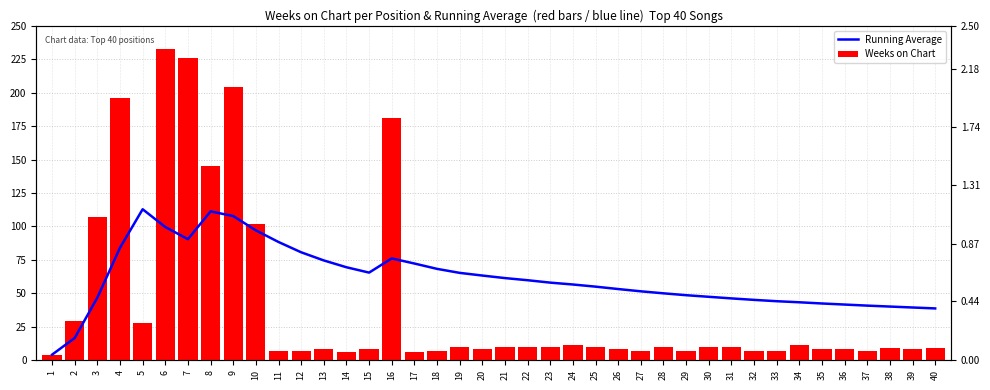

The value of Weeks on Chart at 18 is 7.0. True or false?

True